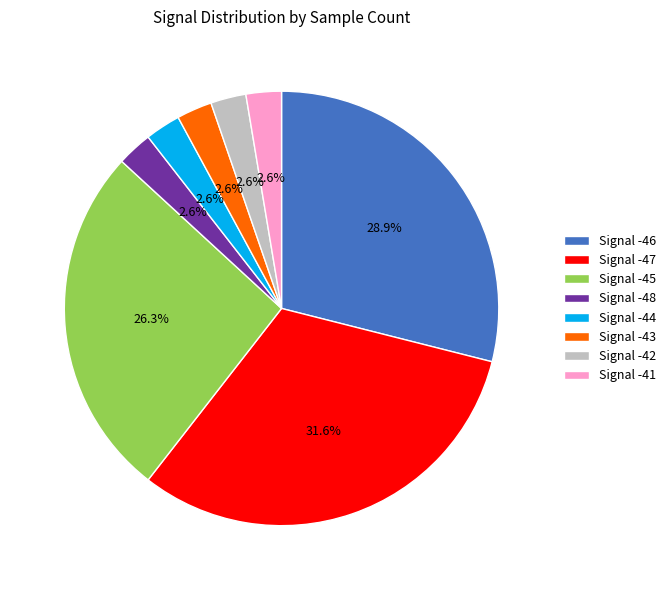

Combined, do Signal -46 and Signal -48 account for over 50%?

No